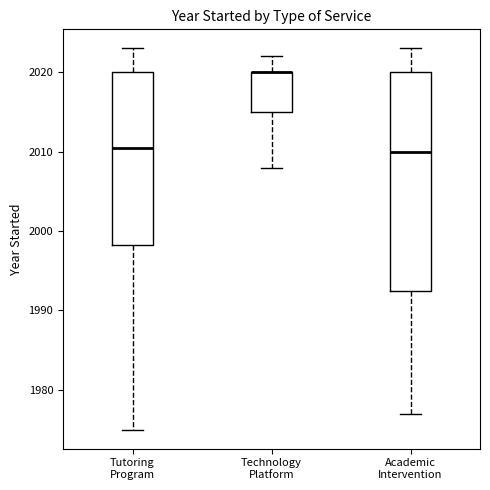

Which box is the tallest, from its lower edge to its upper edge?

Academic Intervention